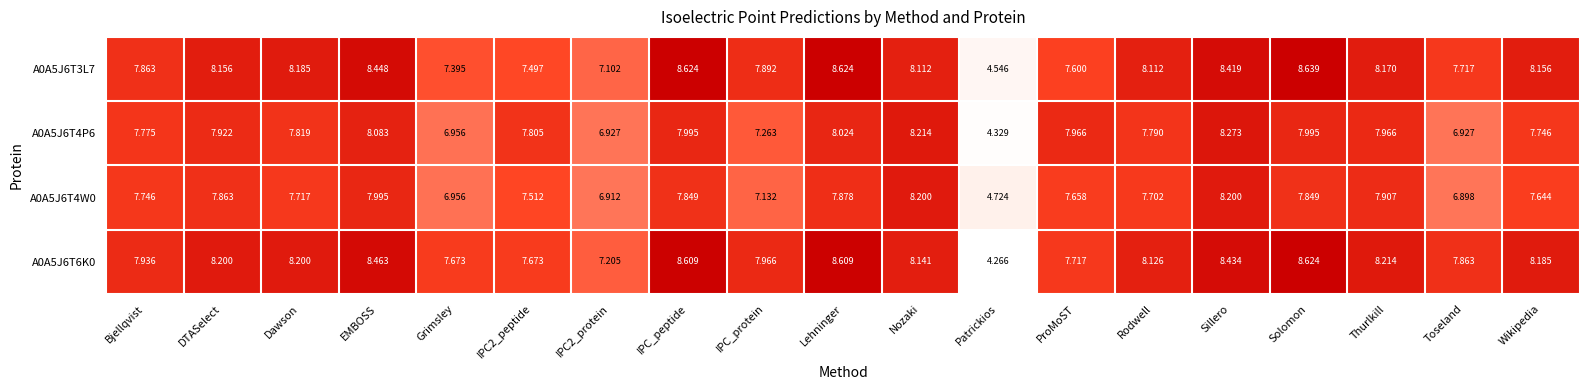

Which series changed the most between Patrickios and Thurlkill?

A0A5J6T6K0